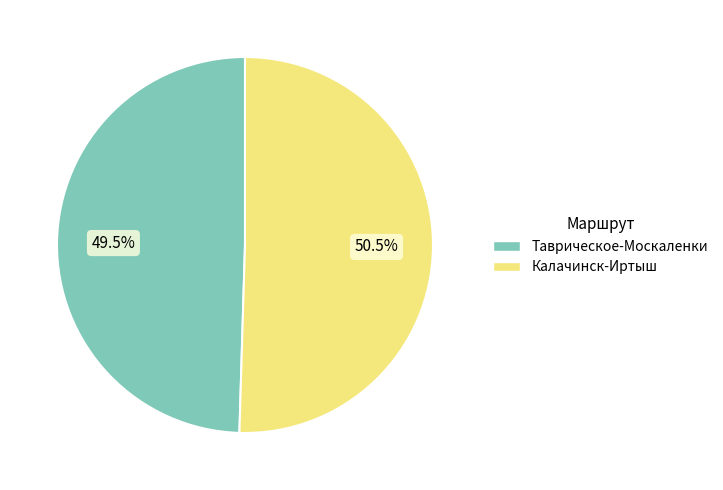

Count the number of slices in the pie.

2